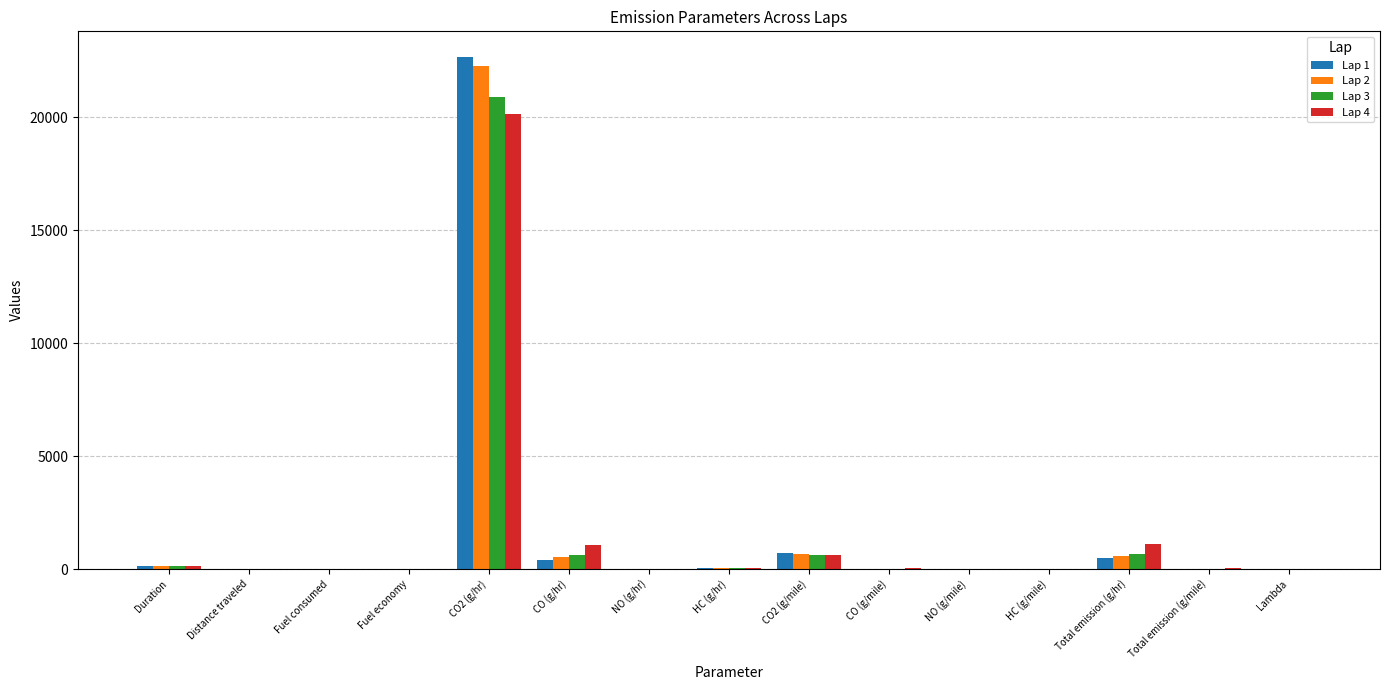

Which series has the largest range (max minus min)?

Lap 1